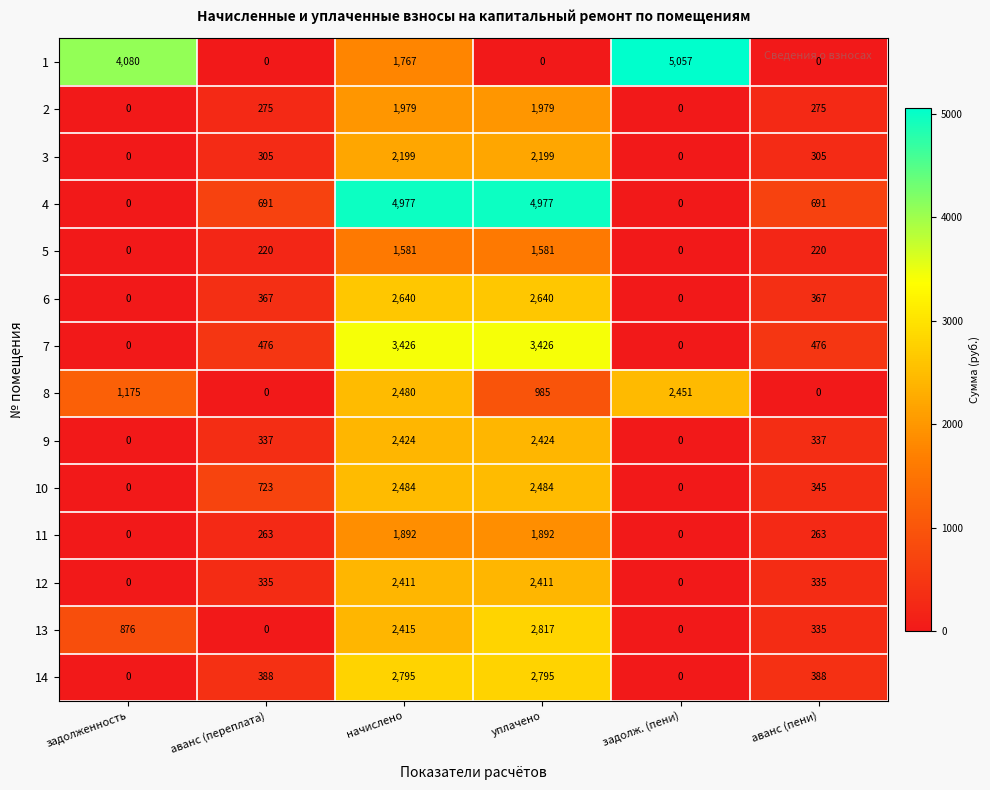

What value does the 10 series have at аванс (переплата)?

723